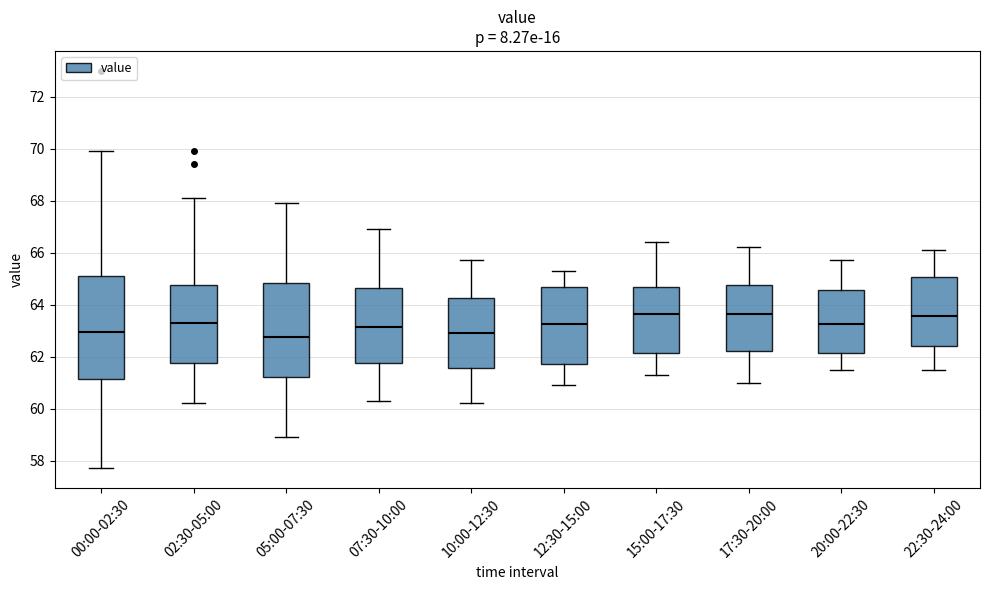

Comparing the boxes themselves (not the whiskers), which one is the tallest?

00:00-02:30